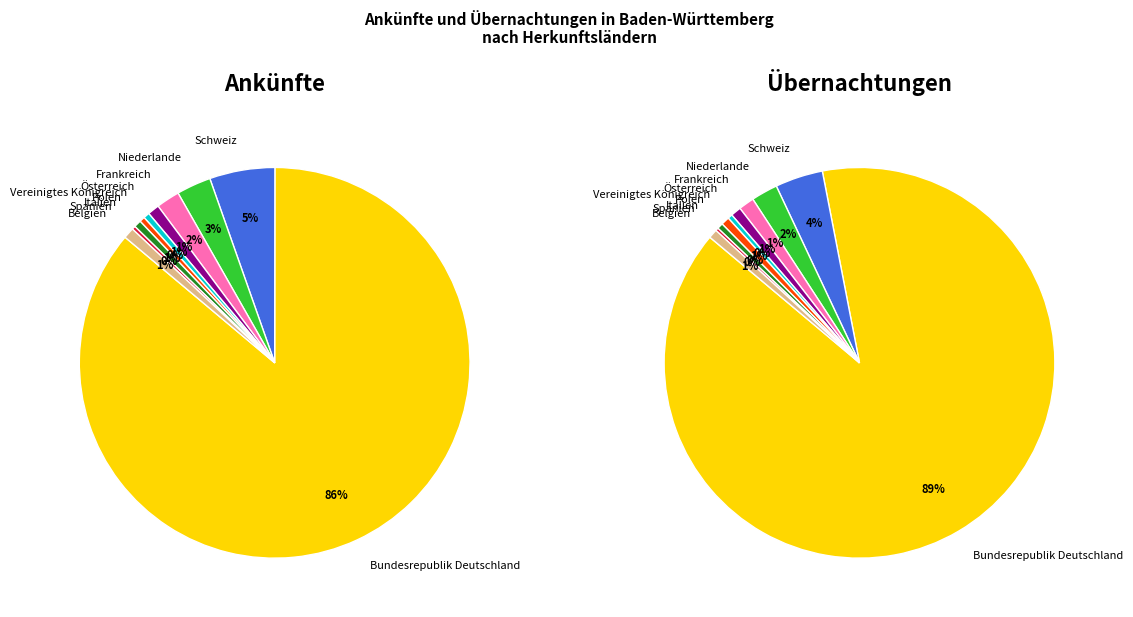

What is the change in value from Niederlande to Belgien?

-225116